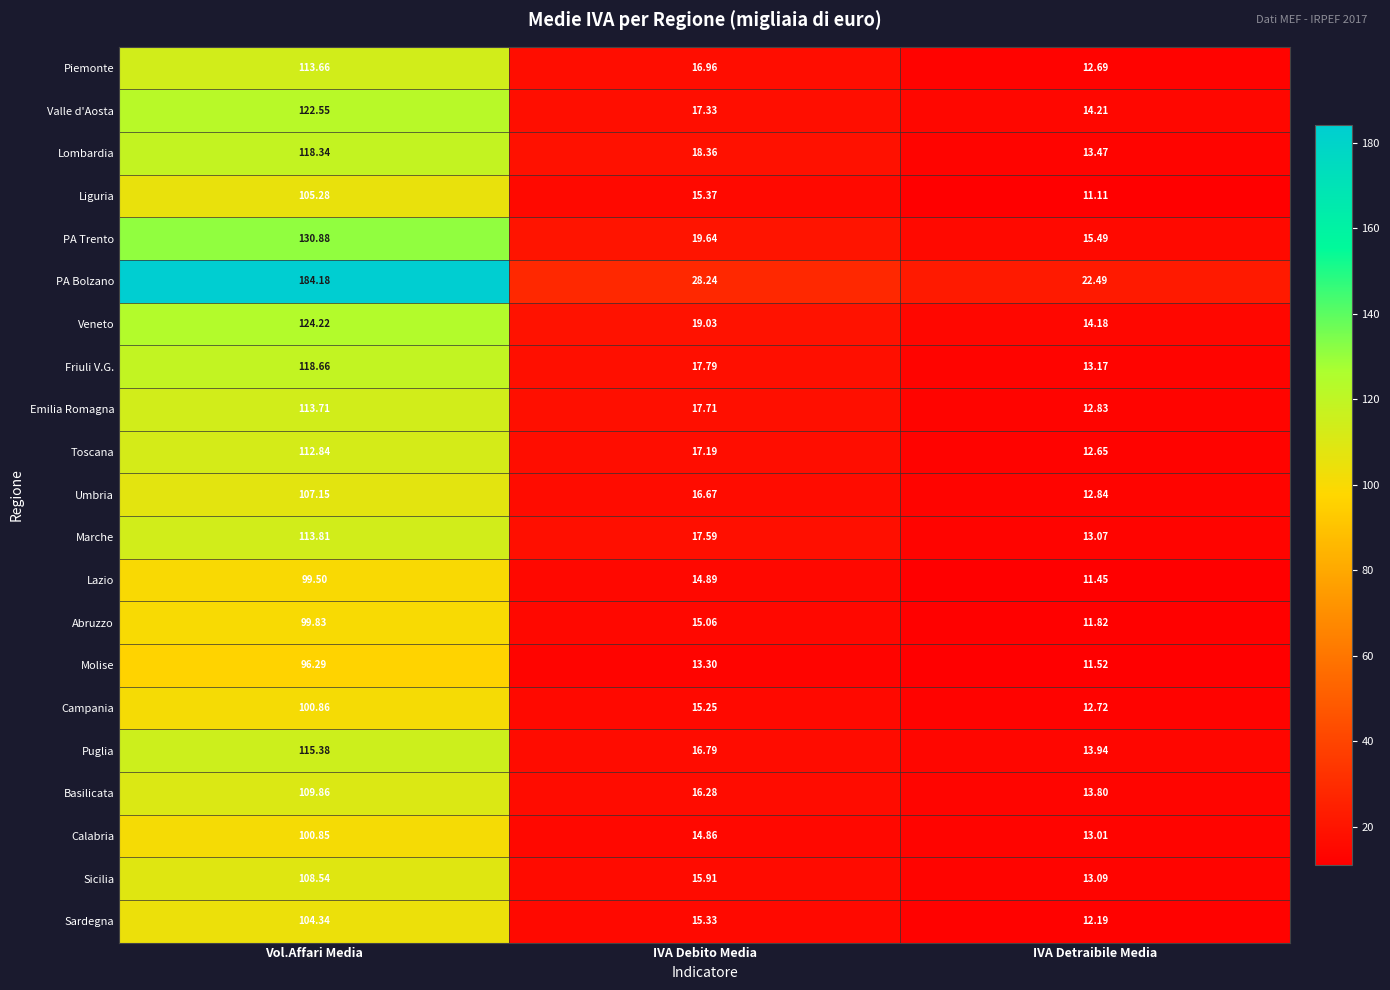

How many data points does each series have?

3